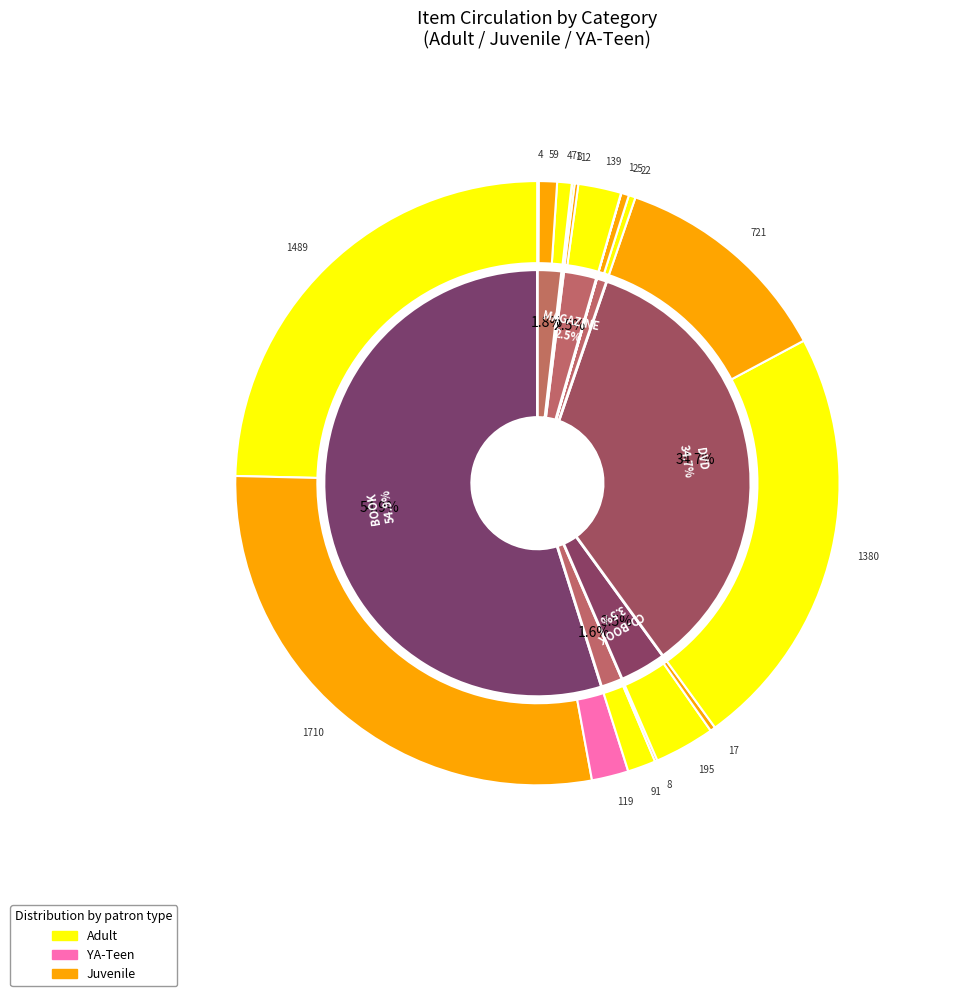

Is BOOK the majority of the pie?

Yes